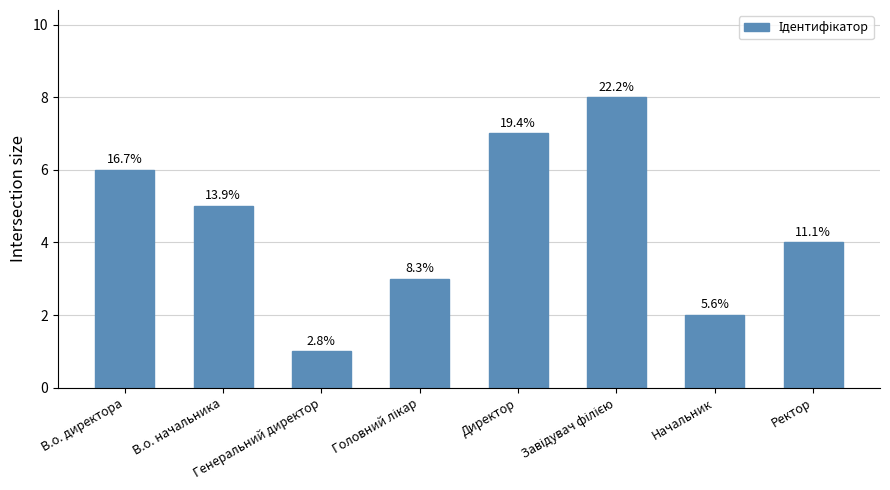

The chart shows a value of 8 at Завідувач філією. True or false?

True